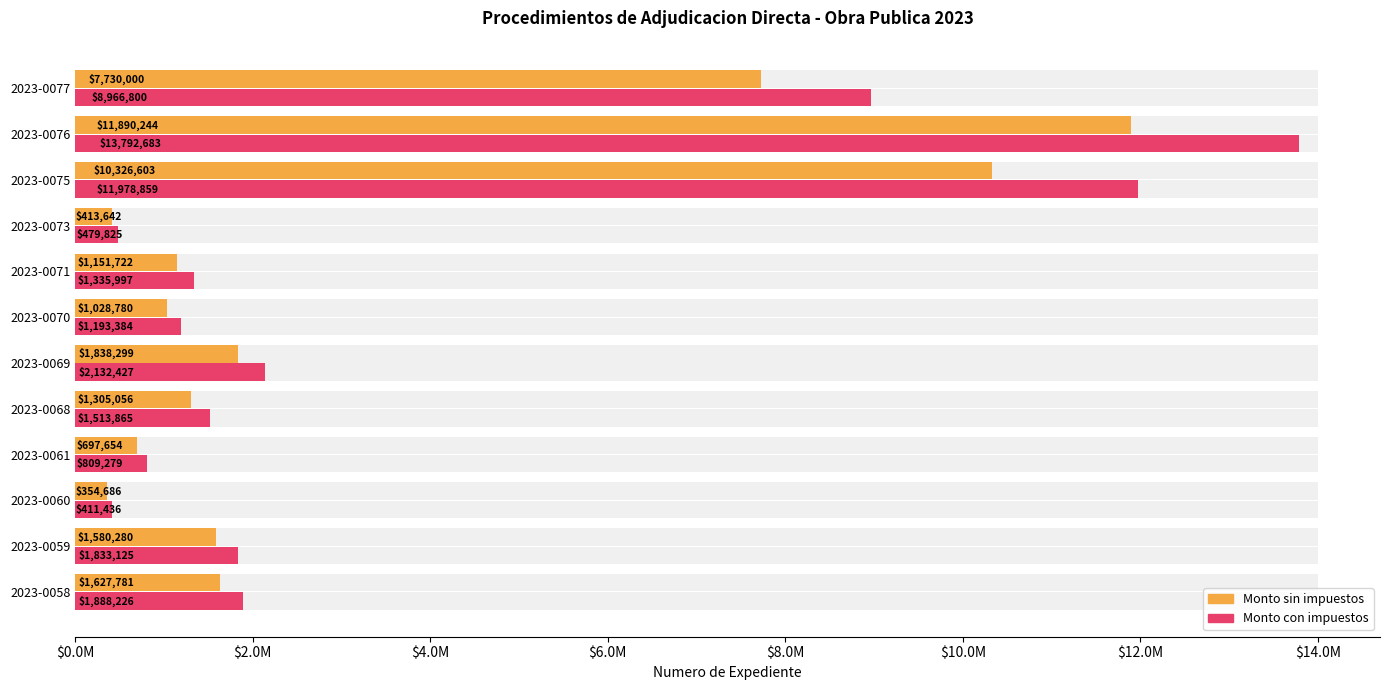

What is the maximum value for Monto con impuestos?

13792683.0